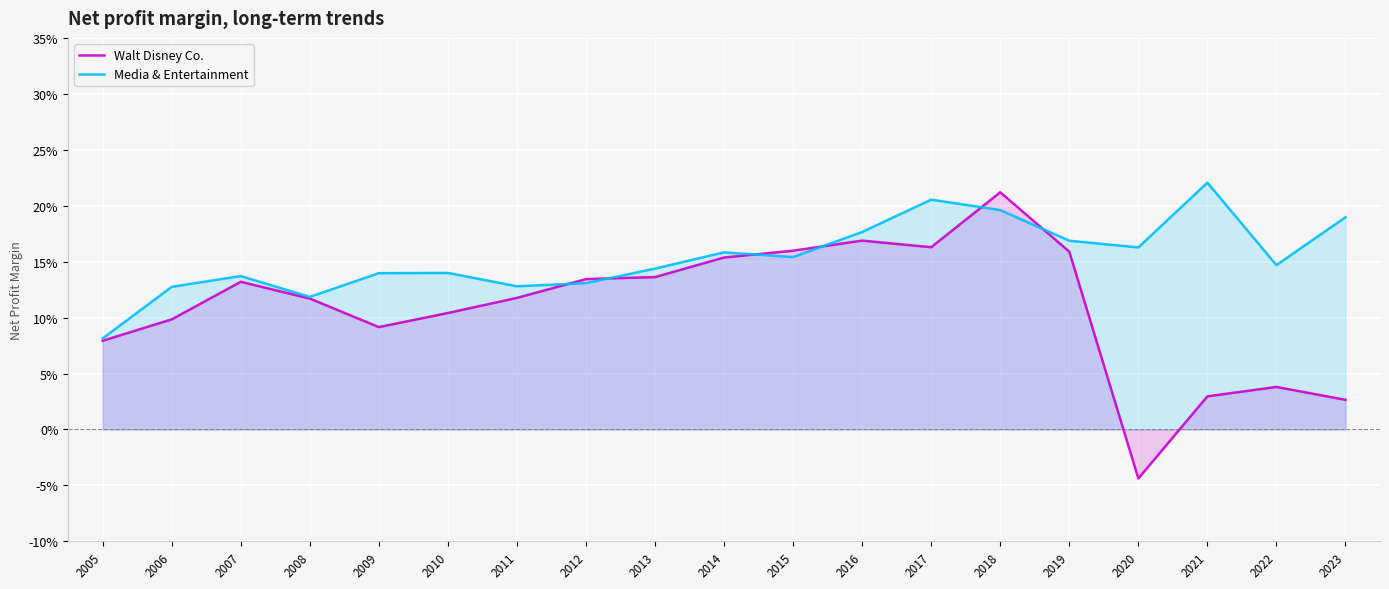

At which category does Media & Entertainment reach its first local valley?

2008